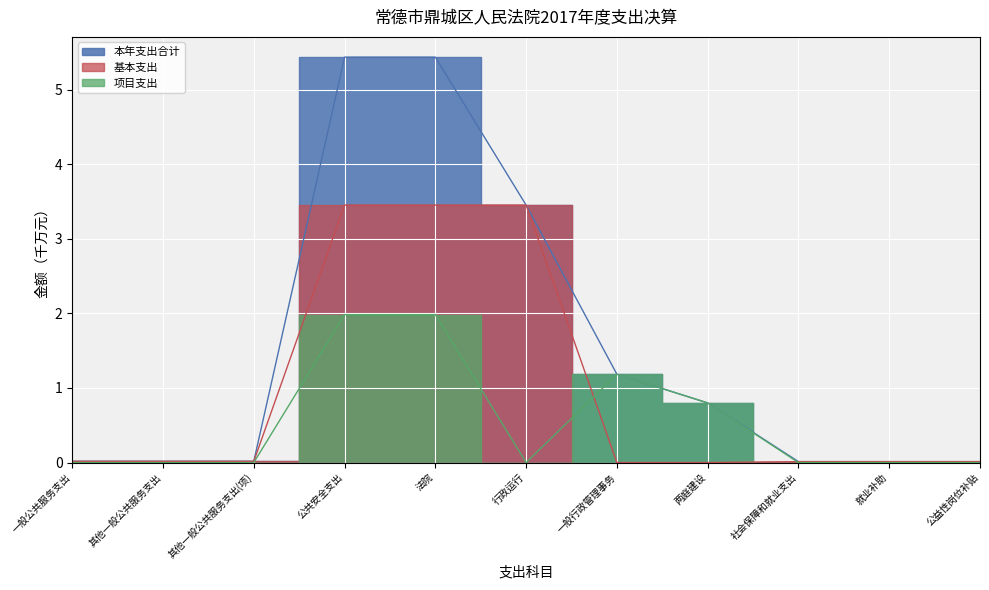

What is the average value of the 基本支出 series?

0.9